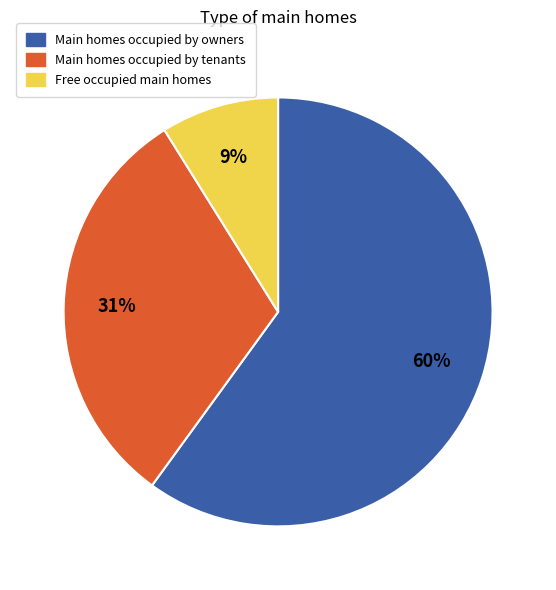

Does any single category account for the majority?

Yes